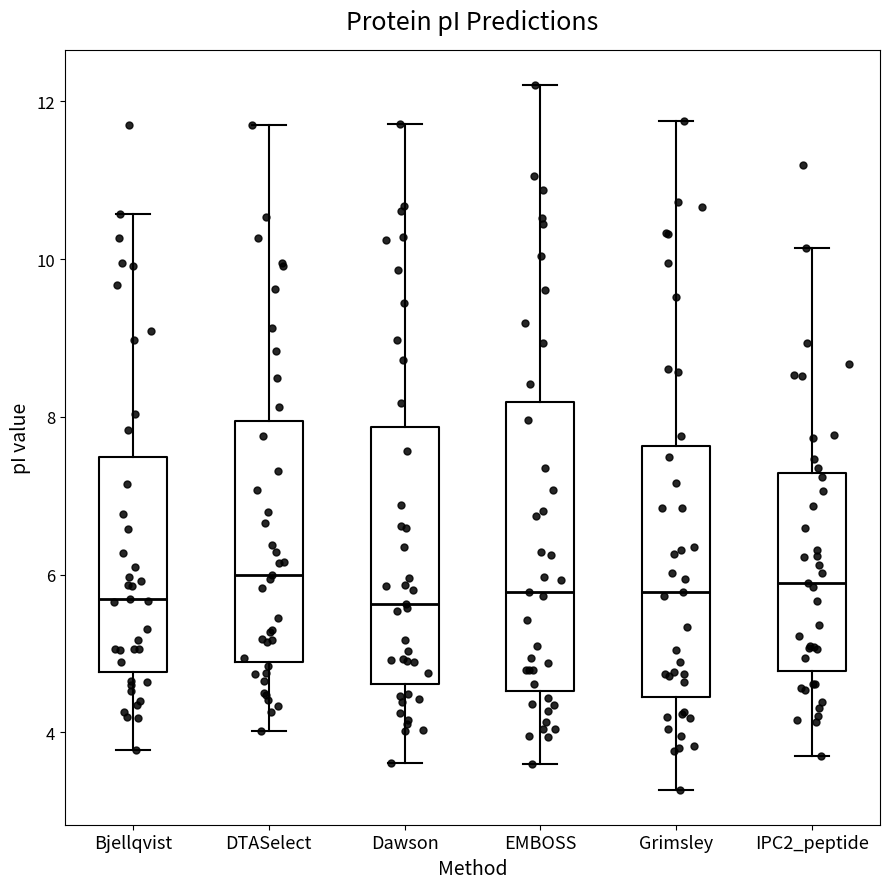

Comparing the boxes themselves (not the whiskers), which one is the tallest?

EMBOSS